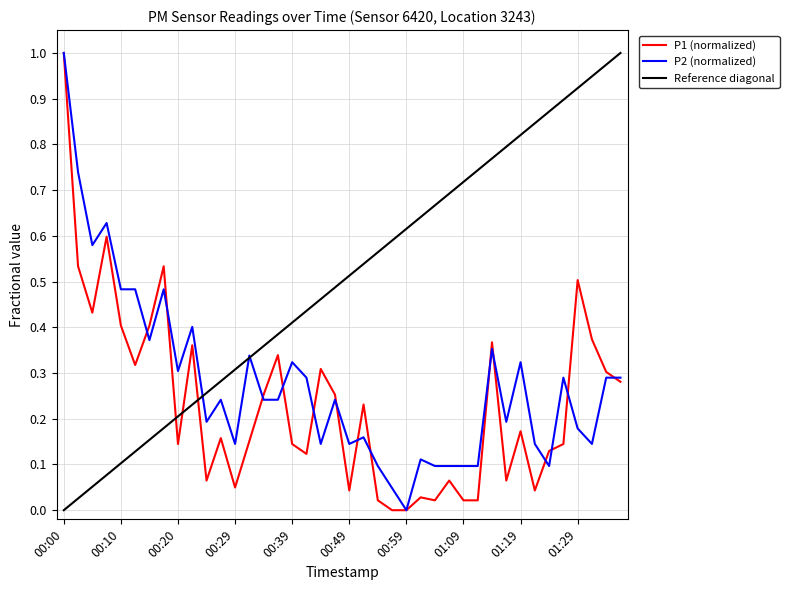

Which series has the largest total across all categories?

Reference diagonal